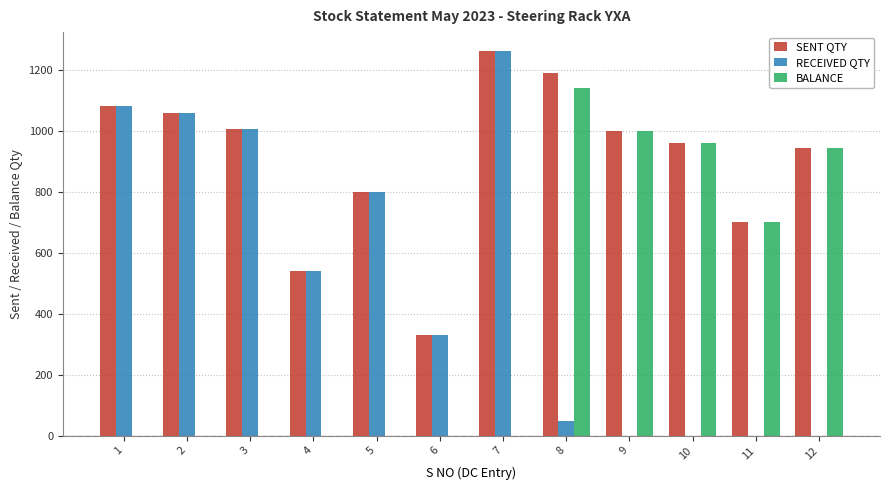

The SENT QTY series shows 703 at 11. True or false?

True